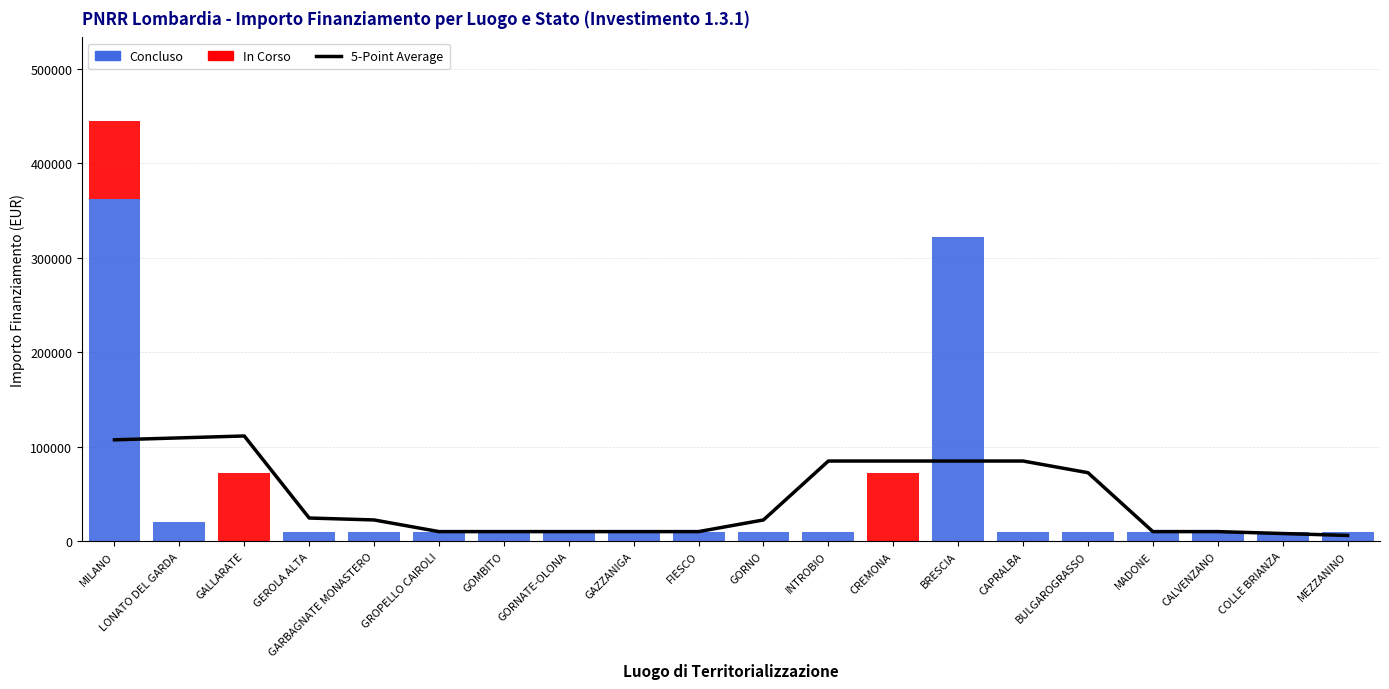

Which category has the highest value in the In Corso series?

MILANO